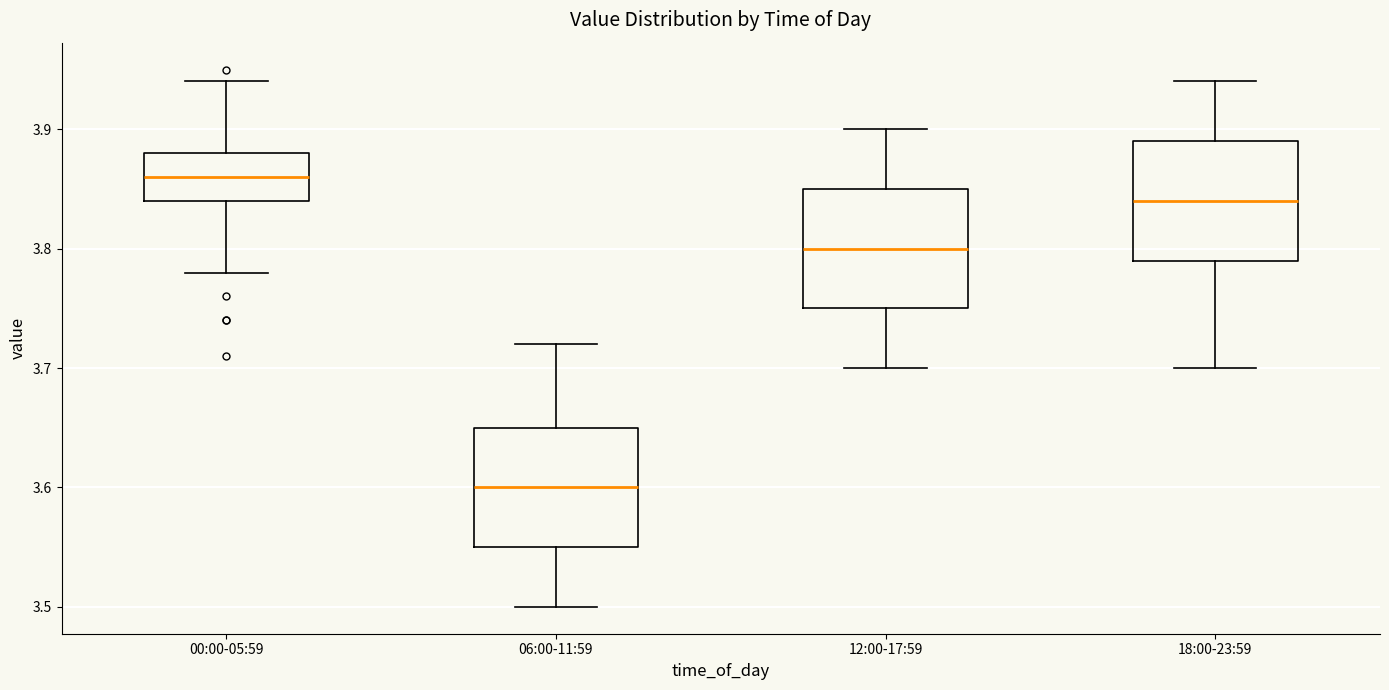

Which box has the highest median line?

00:00-05:59